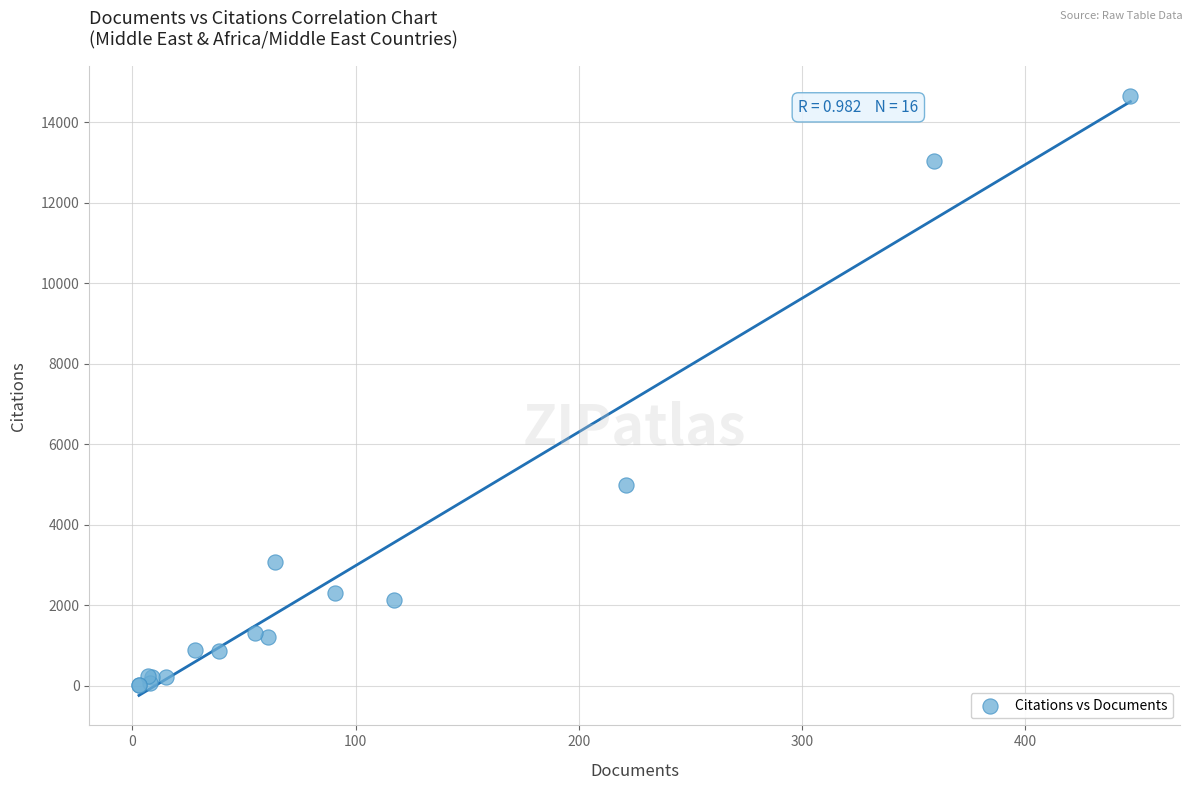

What Y value in the scatter plot is closest to 7334?

4985